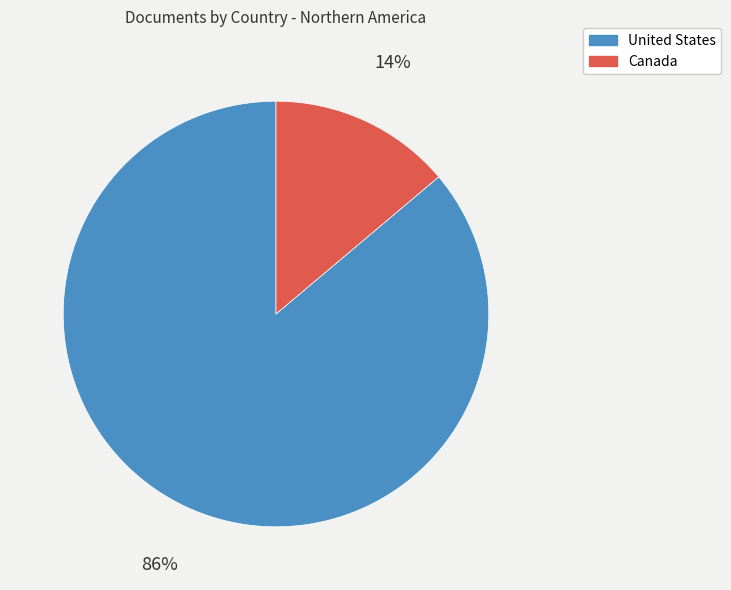

The Canada slice represents 14% of the pie. True or false?

True